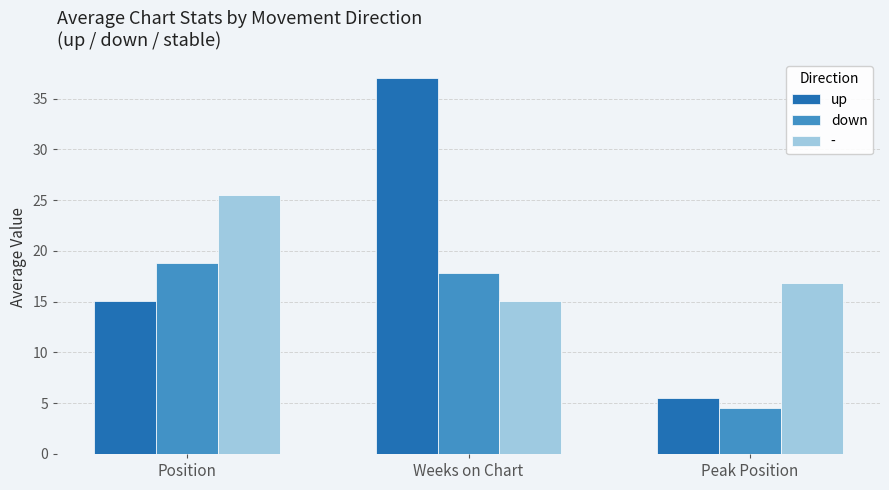

What is the label of the 3rd bar from the right?

Position